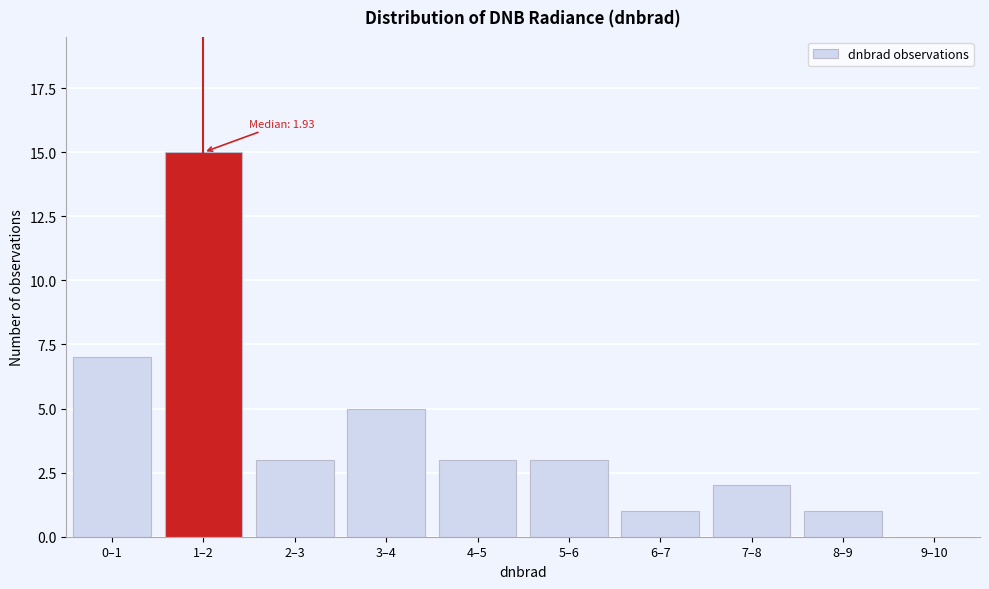

Reading left to right, transcribe all the data shown in this chart.

0–1=7	1–2=15	2–3=3	3–4=5	4–5=3	5–6=3	6–7=1	7–8=2	8–9=1	9–10=0